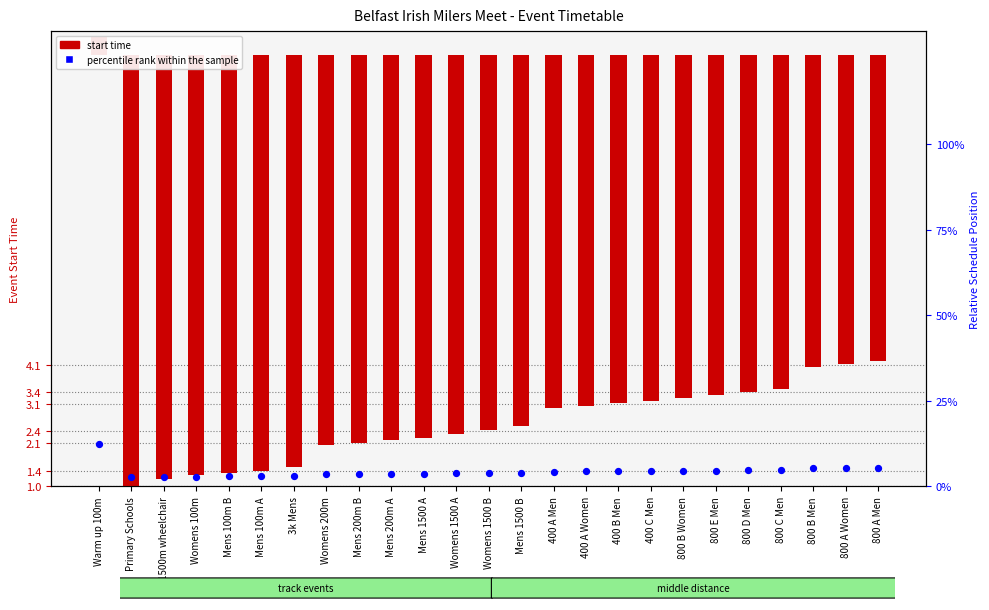

At how many categories does at least one series exceed -6?

25